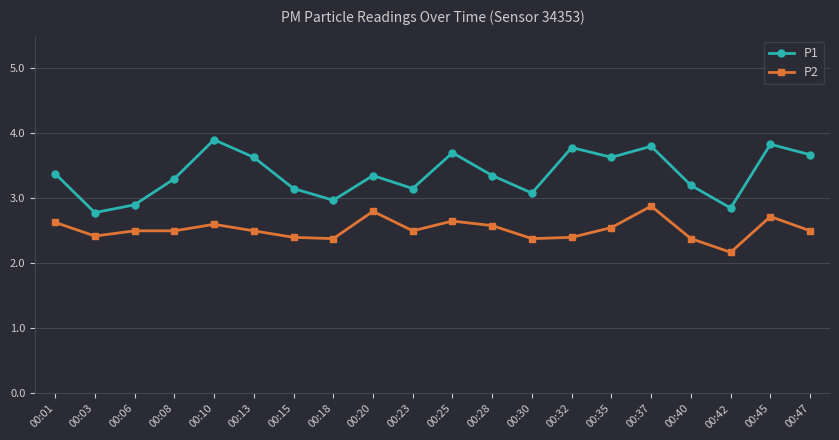

What are all the series names shown in the legend?

P1, P2